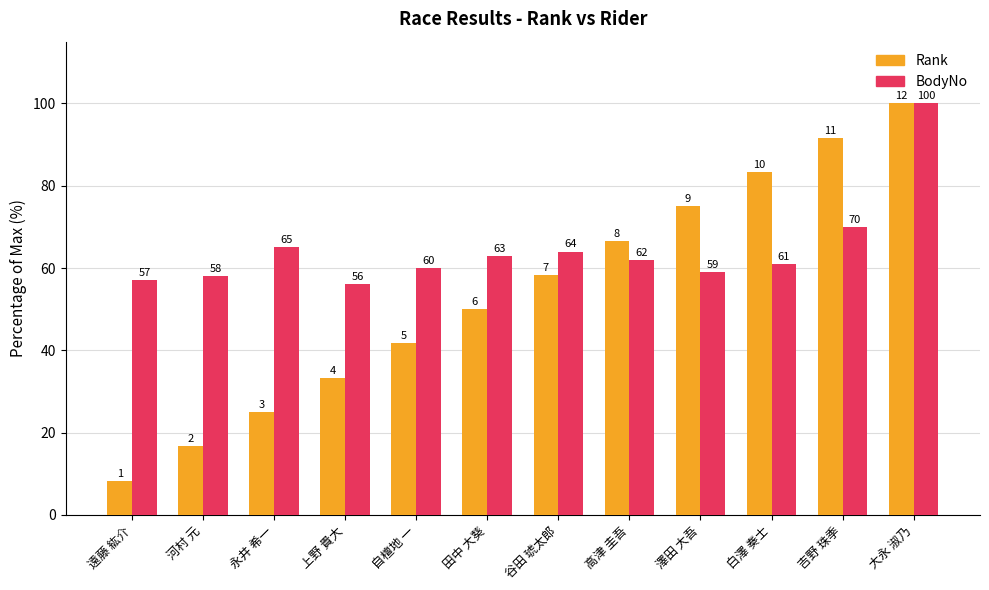

The value of Rank at 自檀地 一 is 13.4. True or false?

False